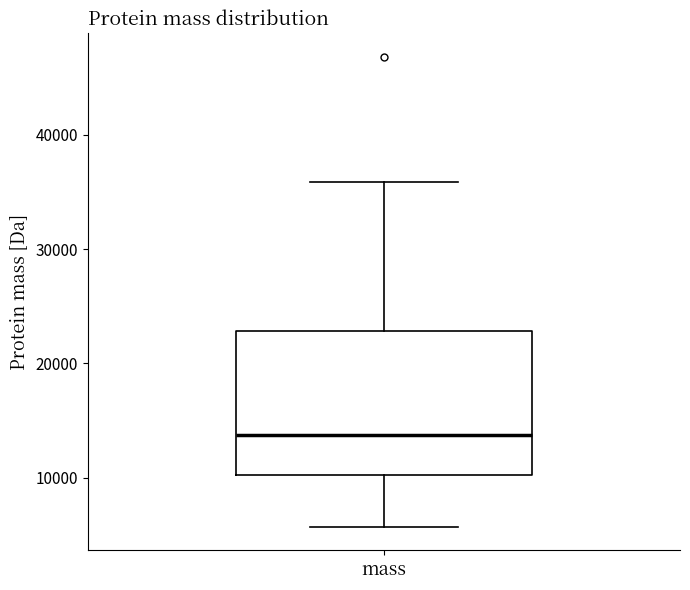

Where is the lower edge of the box for mass on the y-axis? The values are not printed on the chart, so give them approximately, as read against the axis.

10000